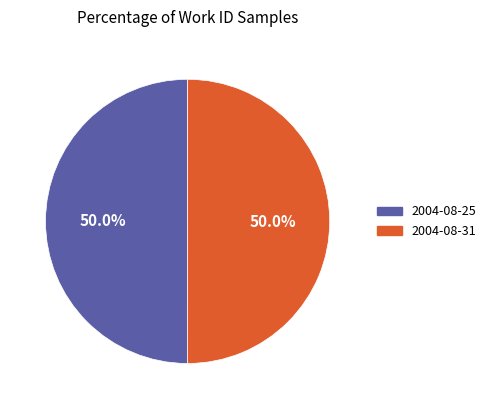

Combined, do 2004-08-25 and 2004-08-31 account for over 50%?

Yes